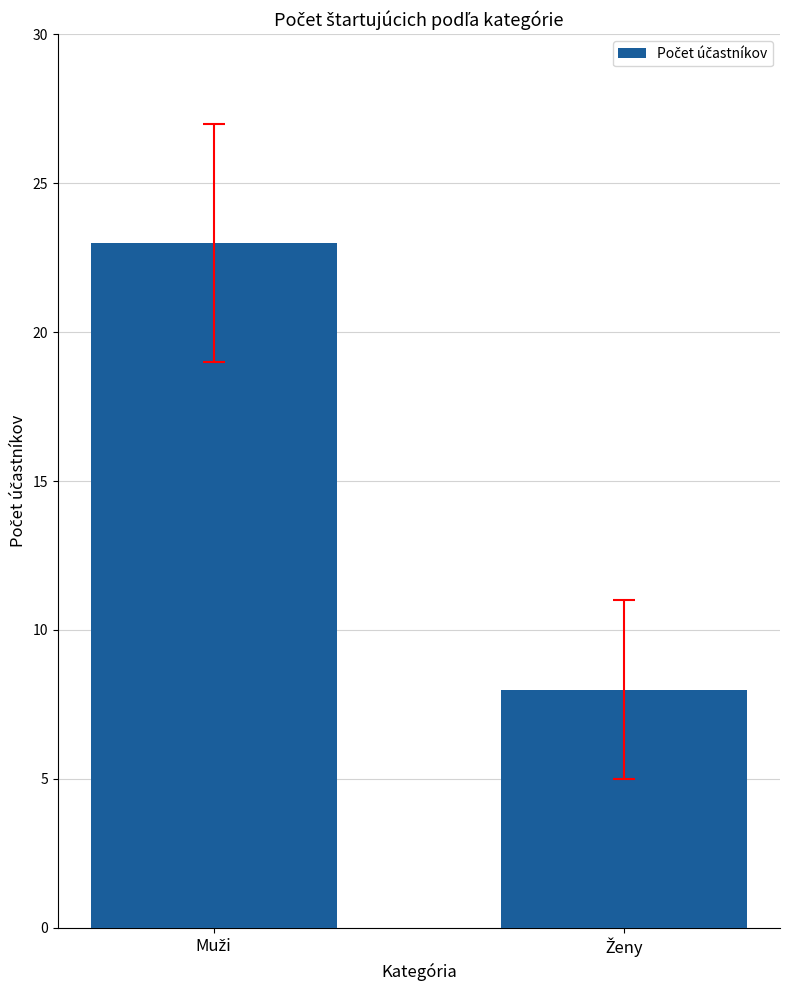

How many distinct data groups are displayed?

1